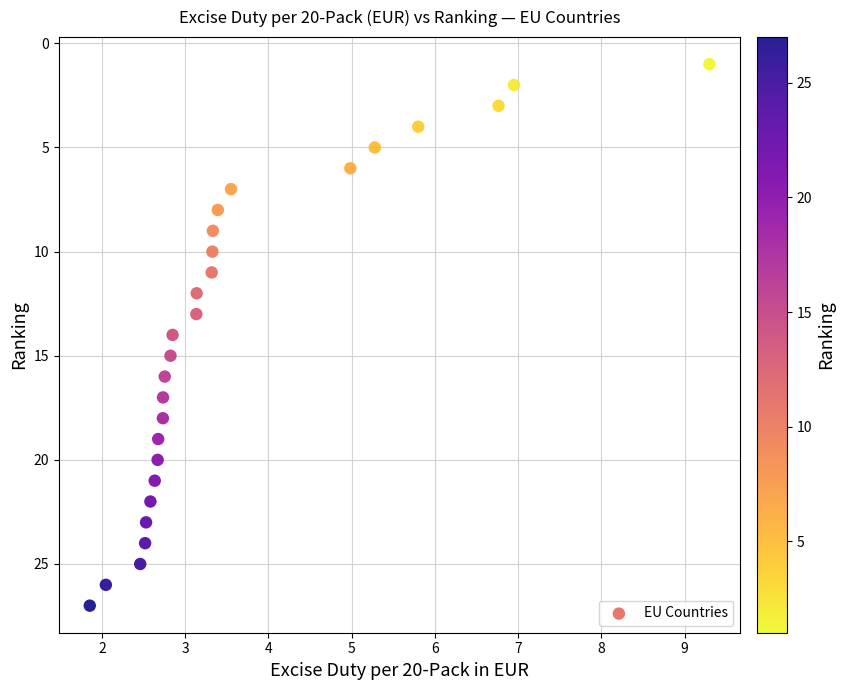

What is the range of Y values (max minus min)?

26